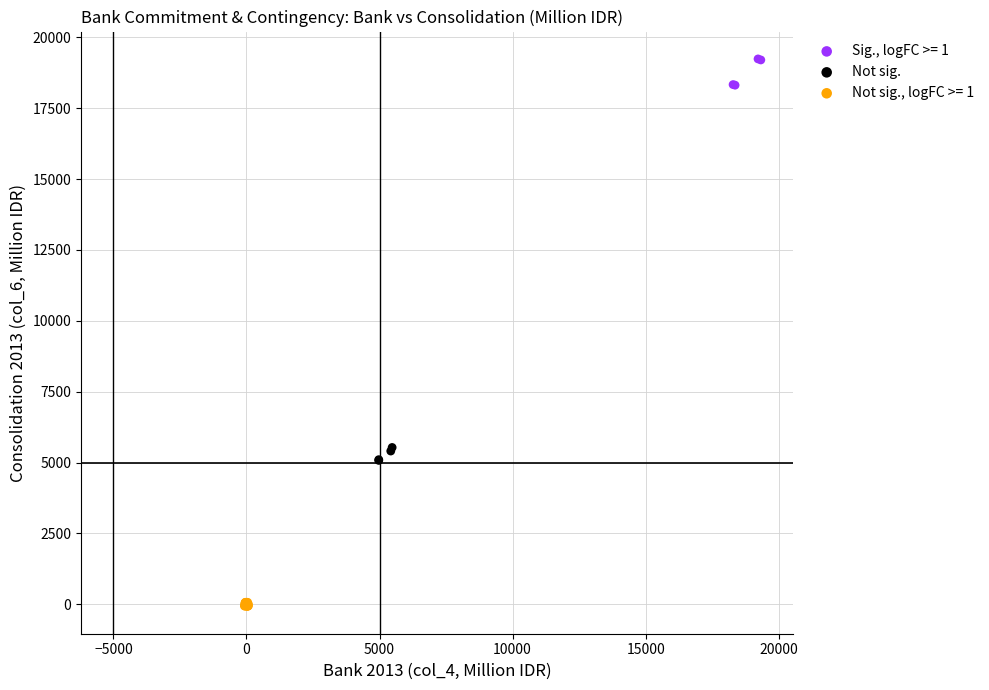

Which series contains the lowest Y value?

Not sig., logFC >= 1